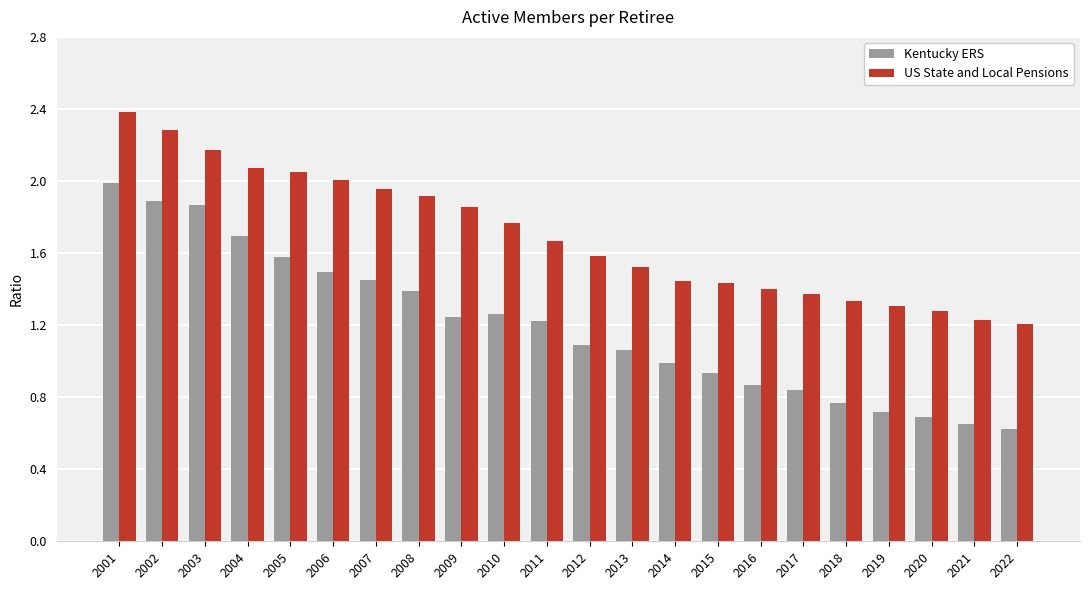

The US State and Local Pensions series shows 2.3 at 2012. True or false?

False